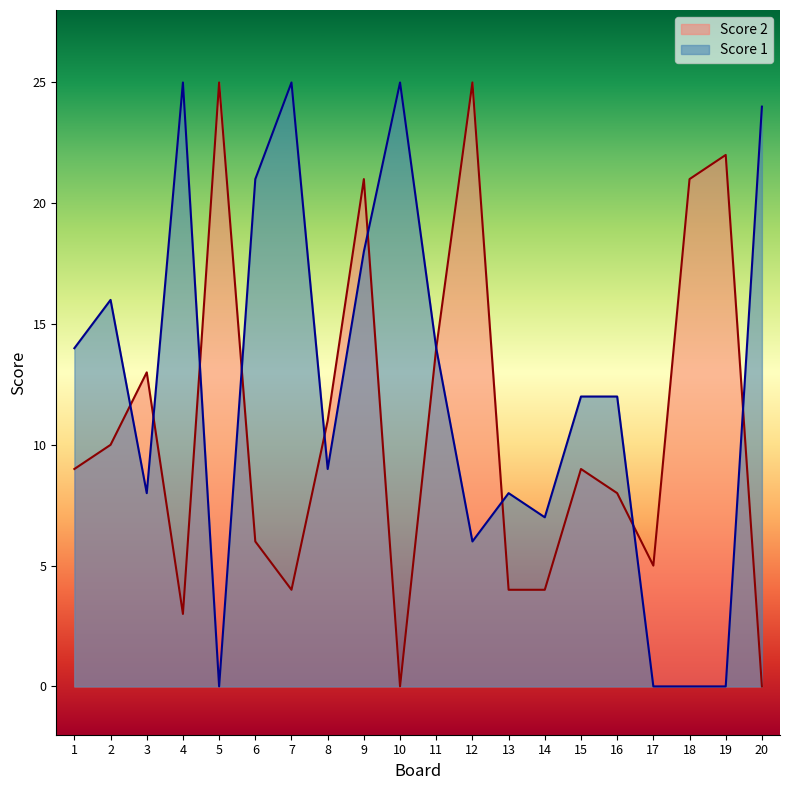

At which category is the sum across all series the highest?

9